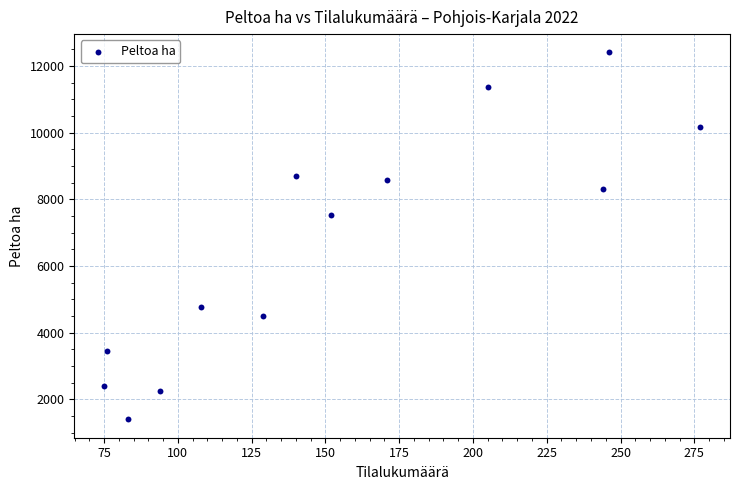

What Y value in the scatter plot is closest to 6900?

7524.8